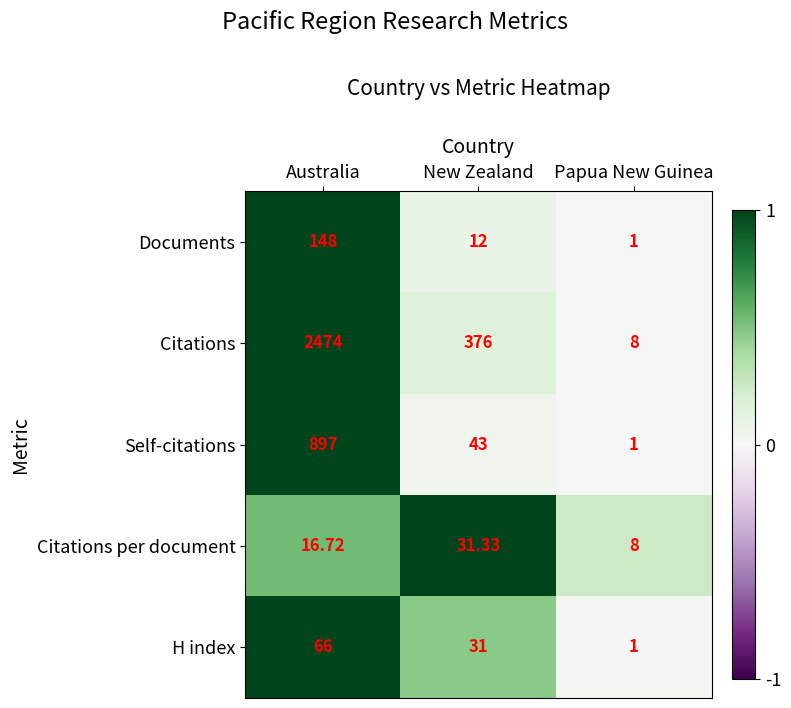

Which series has the largest range (max minus min)?

Citations